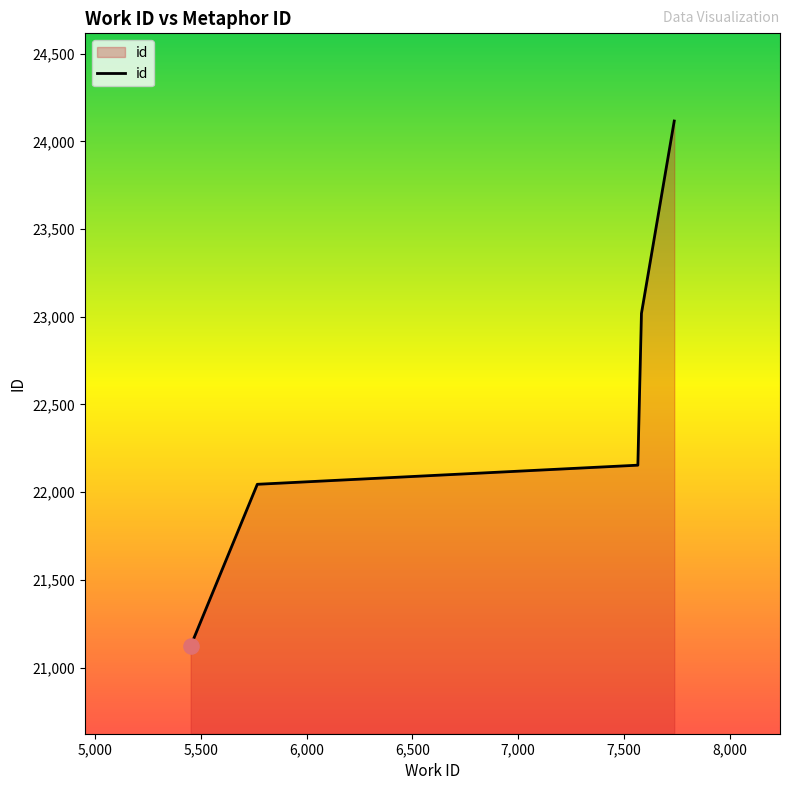

What is the minimum value shown in the chart?

21123